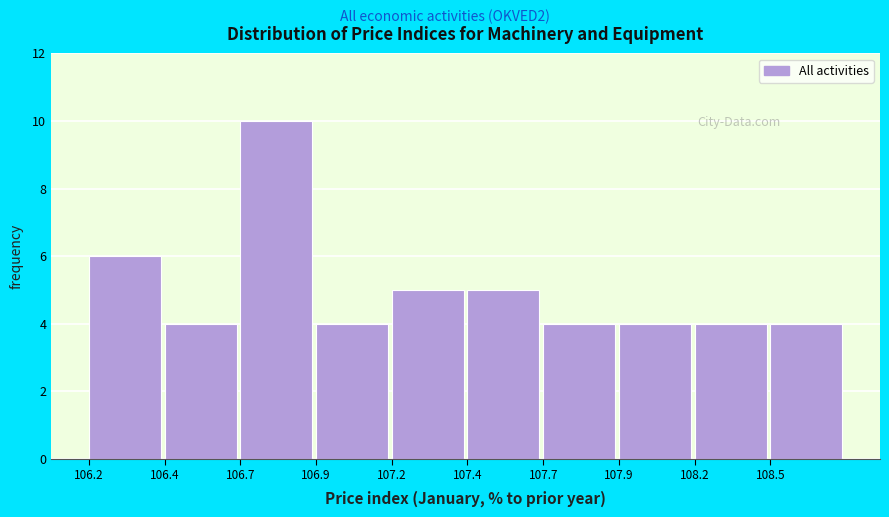

Reading left to right, list all the values displayed in this chart.

106.2=6	106.4=4	106.7=10	106.9=4	107.2=5	107.4=5	107.7=4	107.9=4	108.2=4	108.5=4